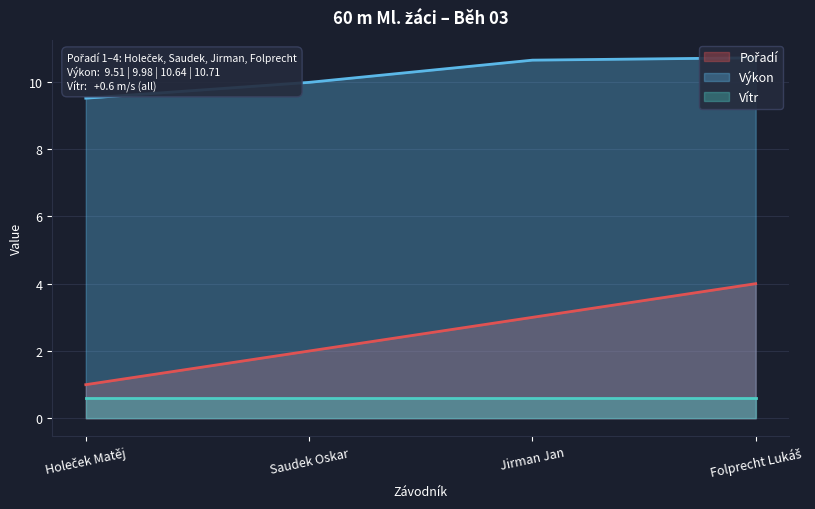

Between Jirman Jan and Folprecht Lukáš, which series saw the biggest shift?

Pořadí